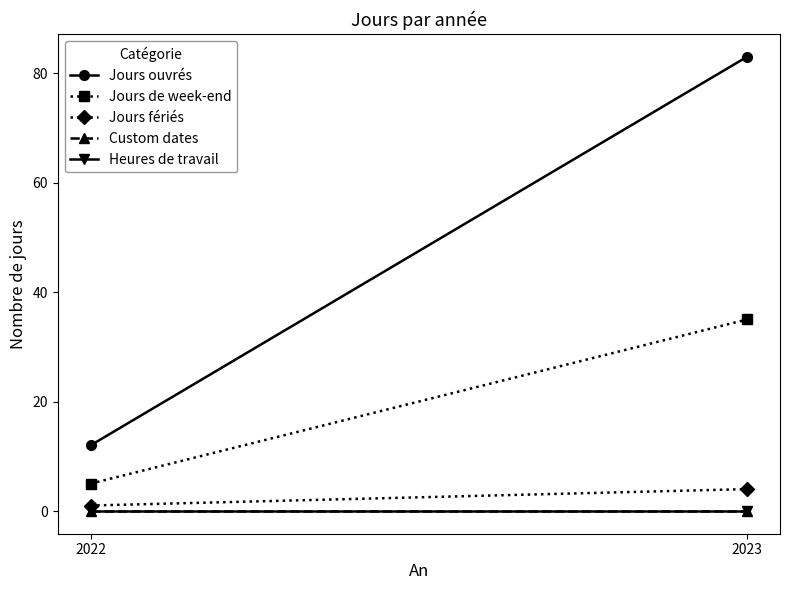

Is the value of Jours de week-end at 2023 greater than the value of Custom dates at 2023?

Yes